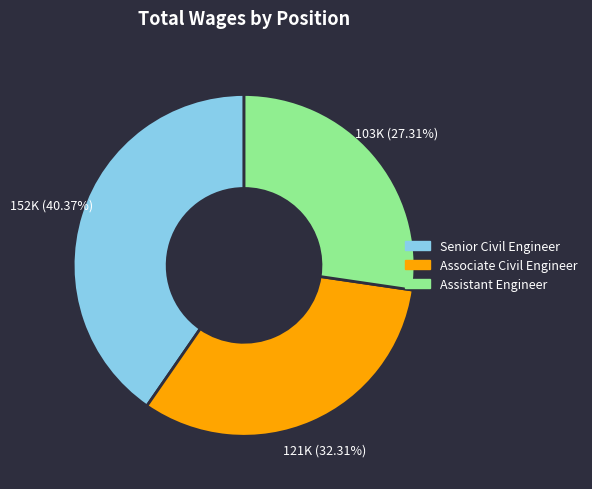

To the nearest percent, what percentage of the pie is Assistant Engineer?

27%